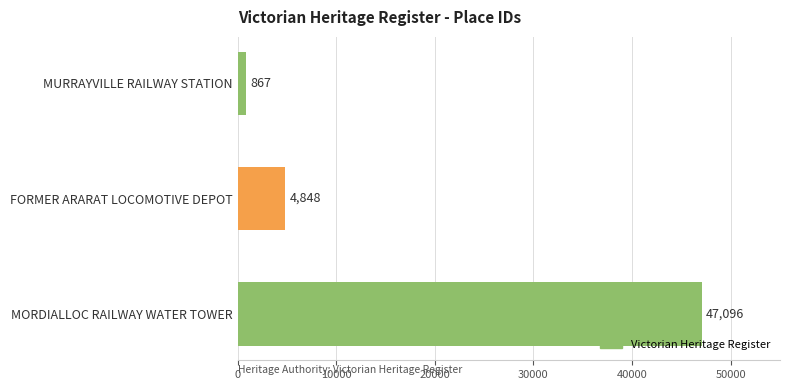

How many bars are there in total?

3